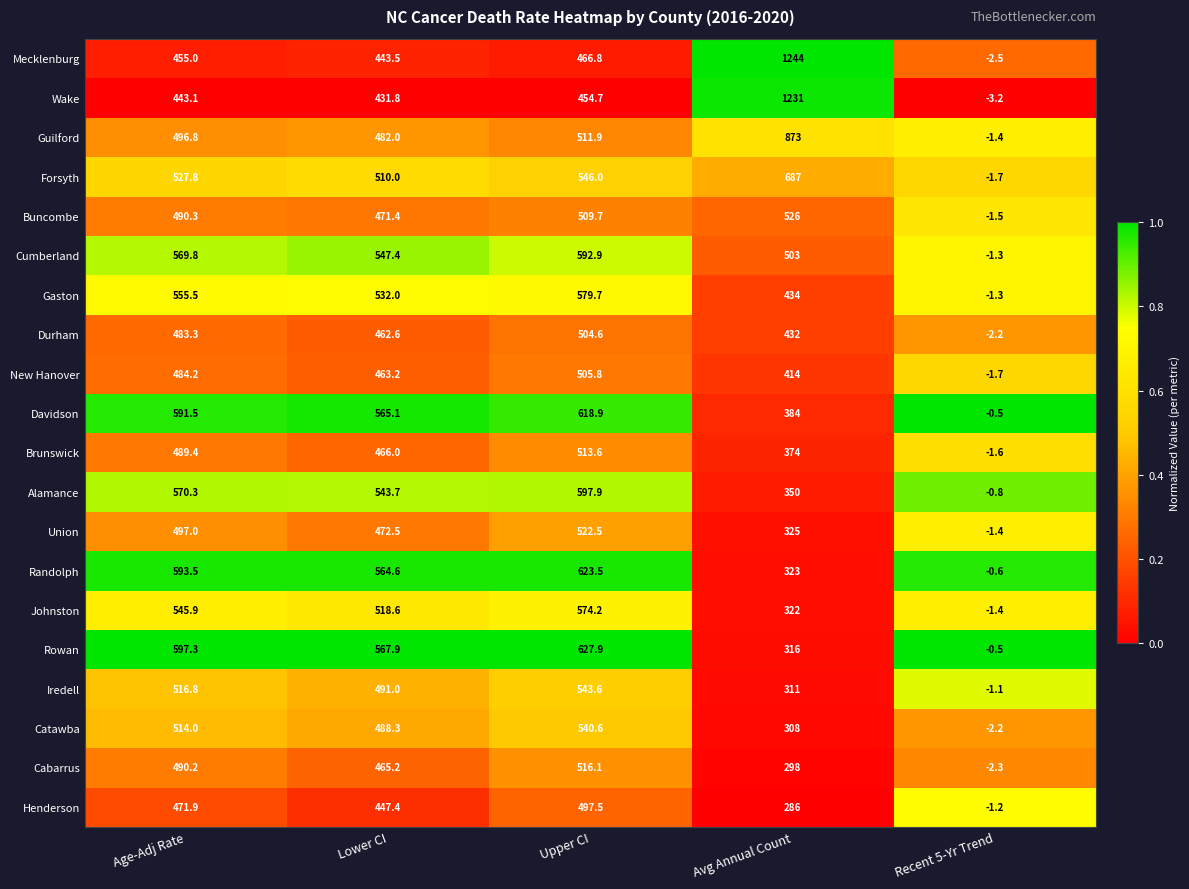

What is the average value of the Durham series?

376.1